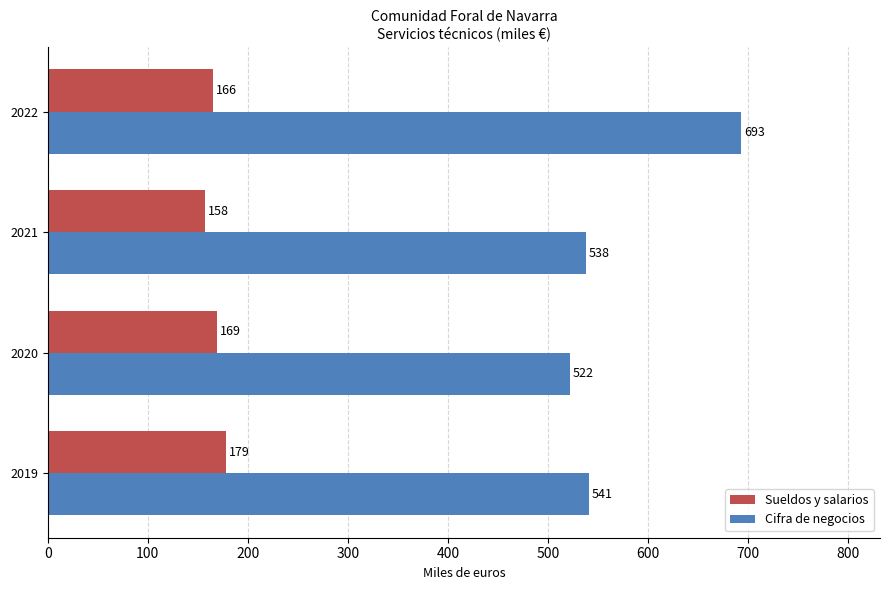

Is the value of Cifra de negocios at 2020 greater than the value of Sueldos y salarios at 2020?

Yes